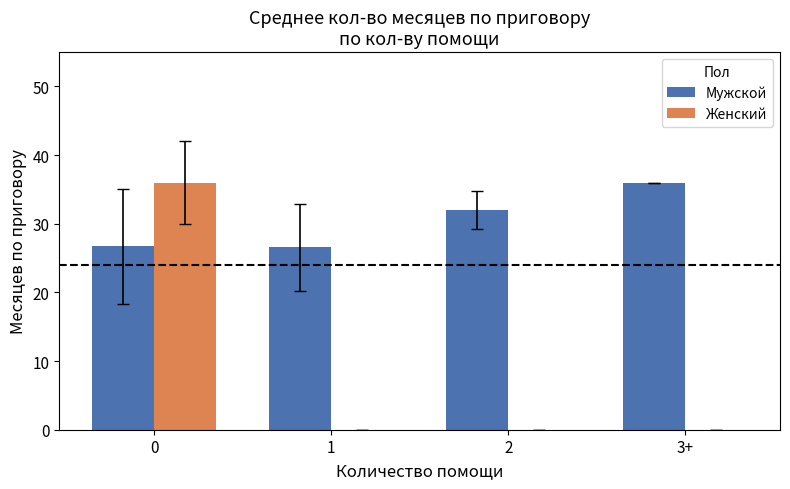

Which series has the largest total across all categories?

Мужской